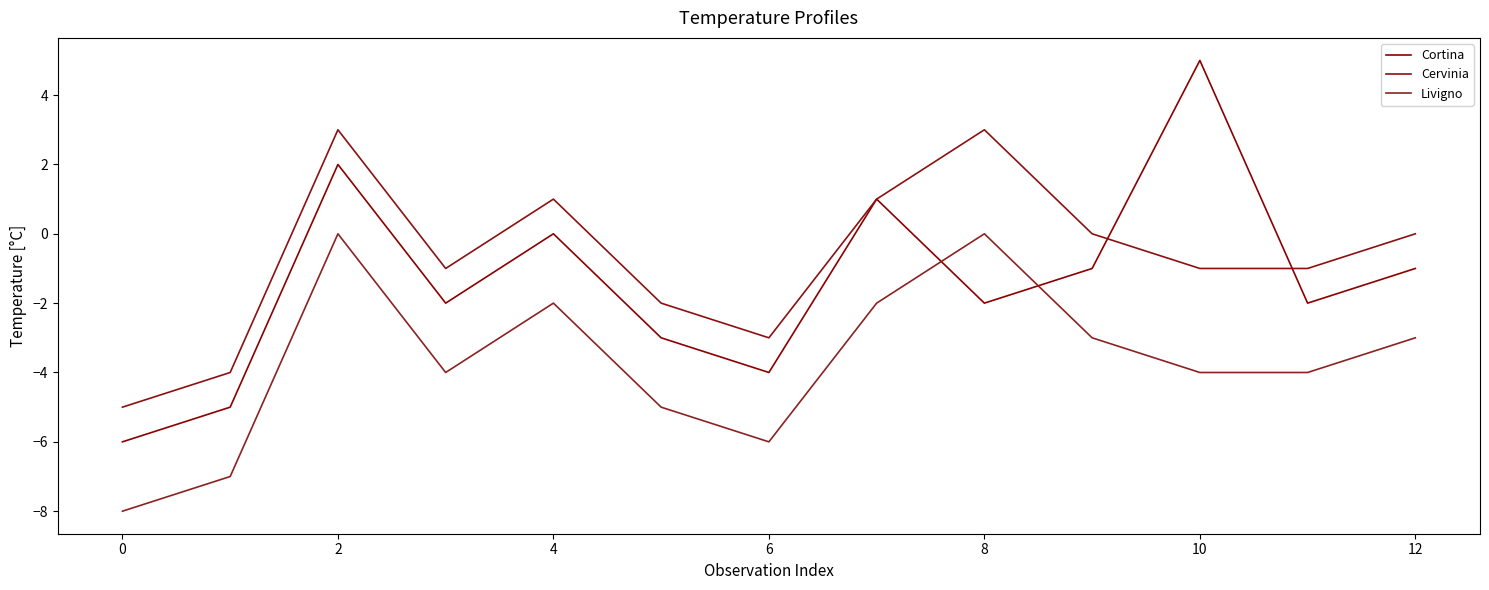

Which category has the lowest value in the Cortina series?

0